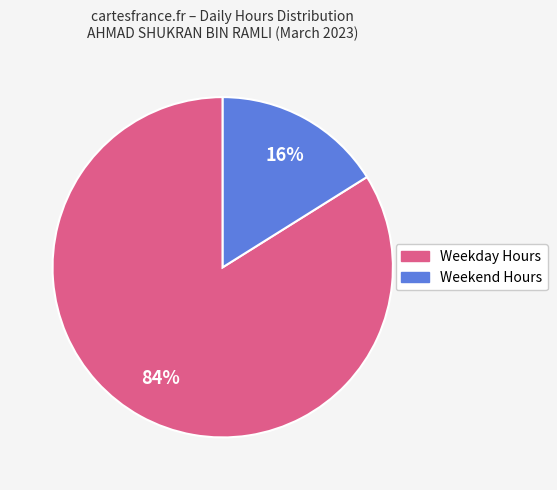

To the nearest percent, what is the difference between the largest and smallest slice percentages?

68%